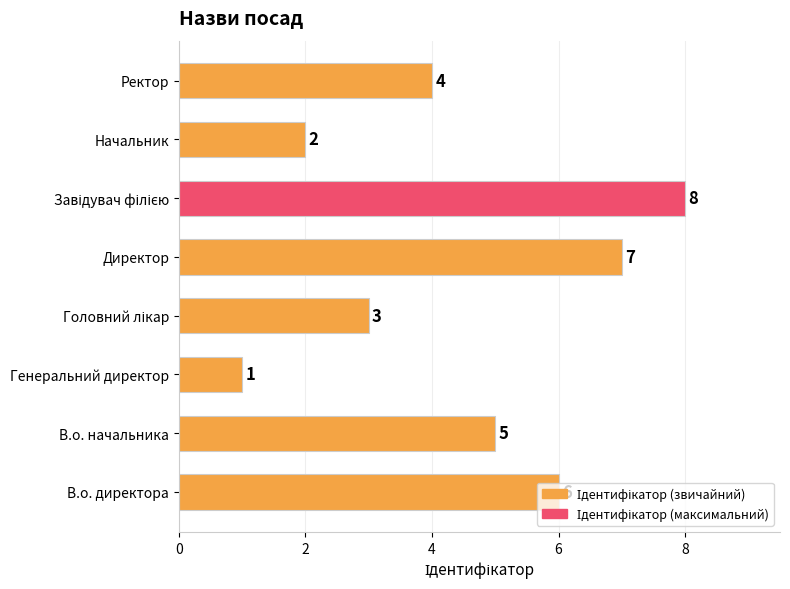

What is the change in value from В.о. начальника to Генеральний директор?

-4